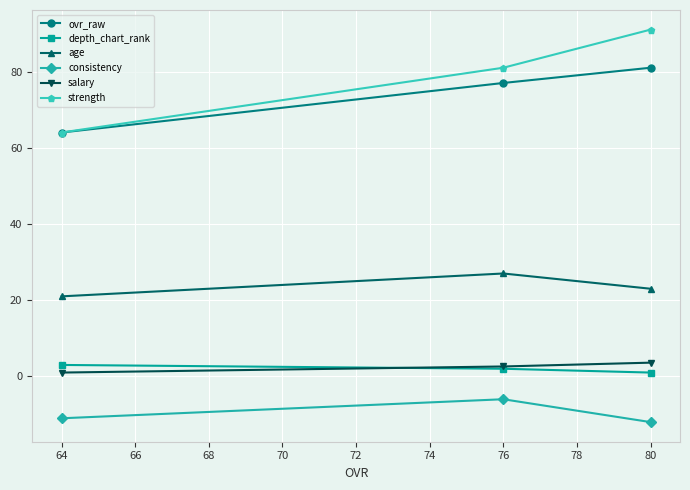

Is the value of ovr_raw at 76 greater than the value of age at 80?

Yes